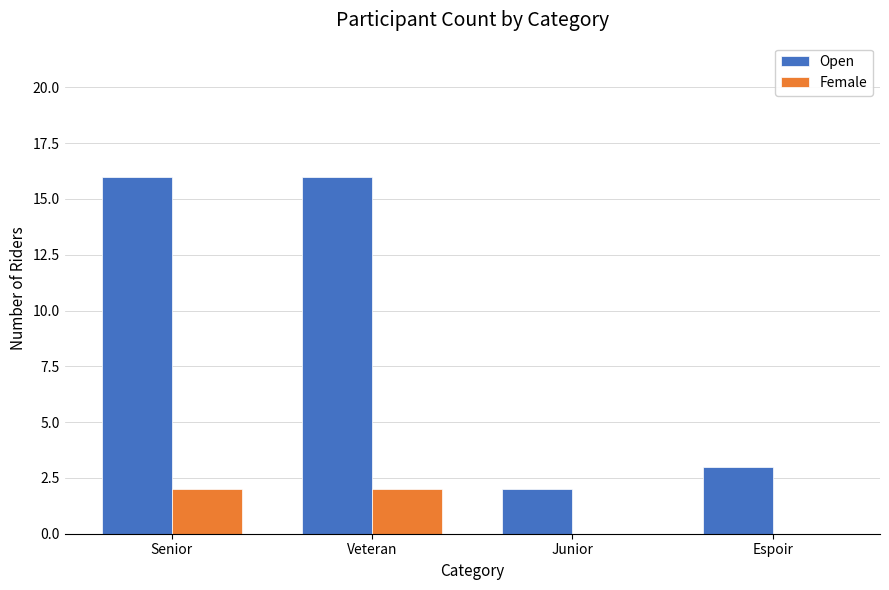

What is the sum of all Female values?

4